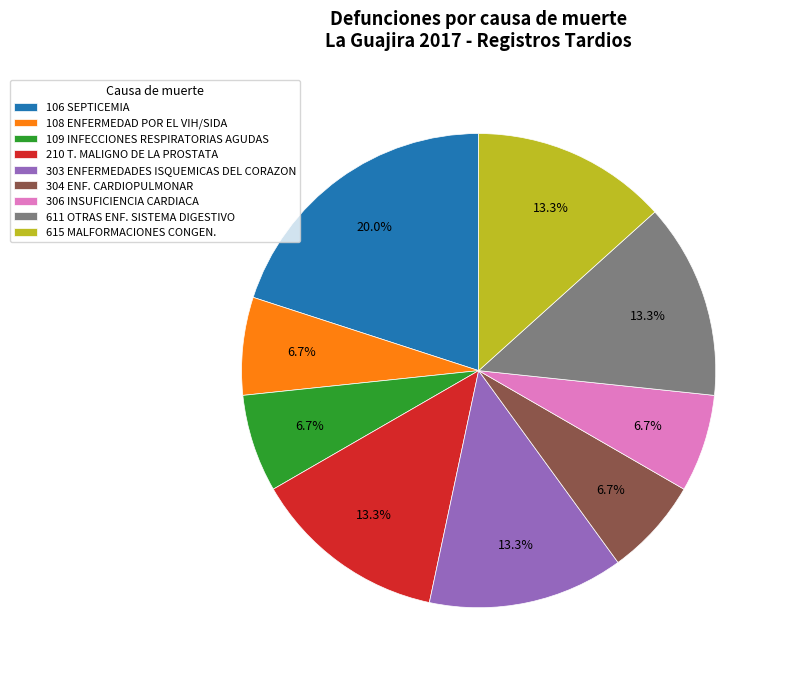

Is it true that 611 OTRAS ENF. SISTEMA DIGESTIVO is 21% of the pie?

False